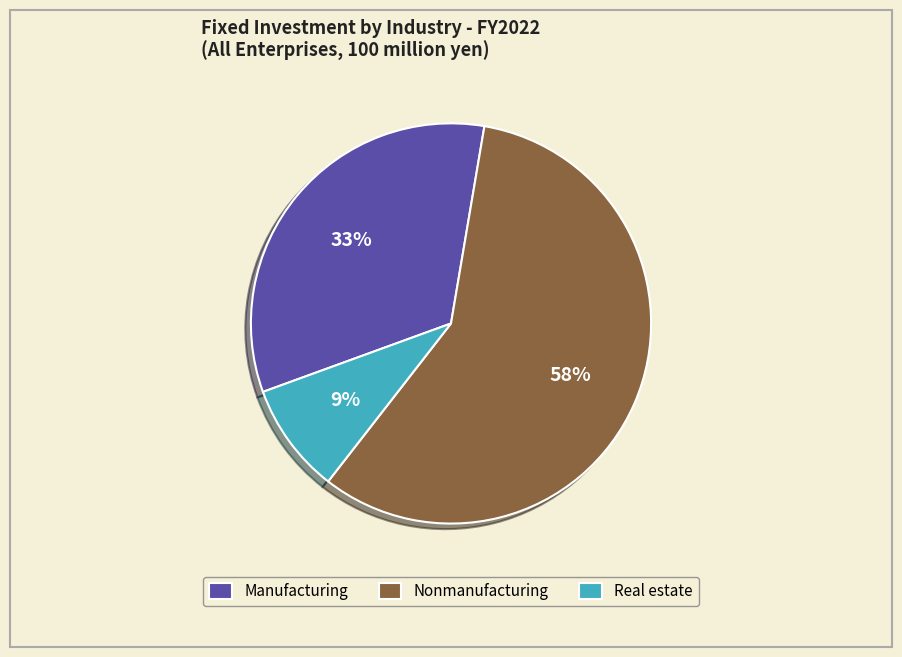

The Real estate slice represents 9% of the pie. True or false?

True